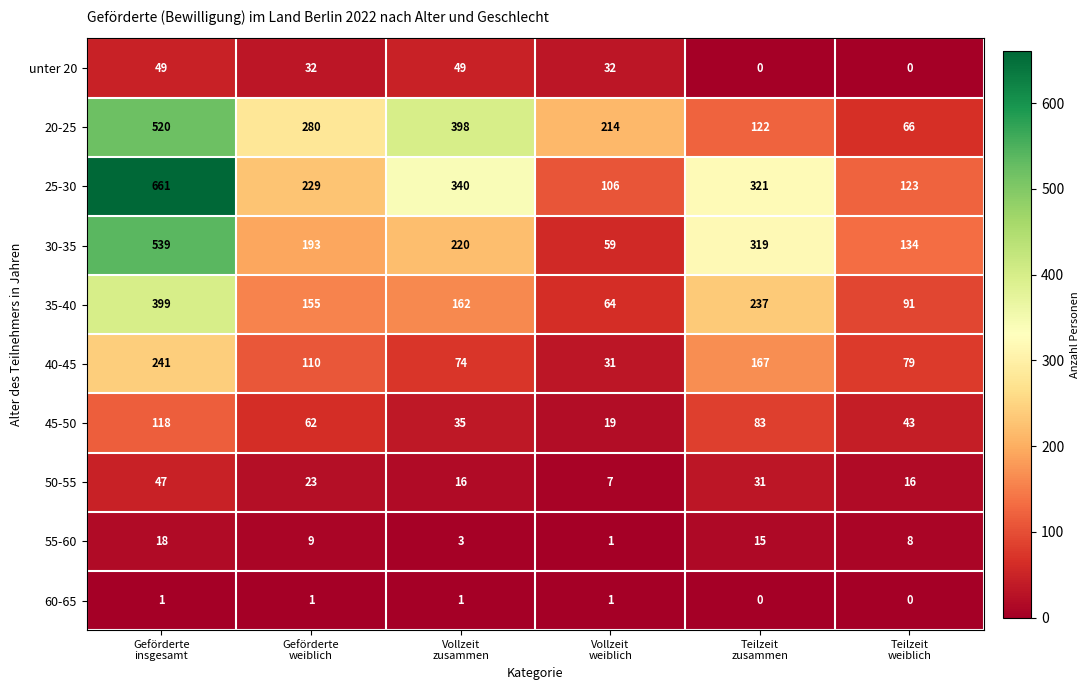

How many 20-25 values are between 122 and 398?

4